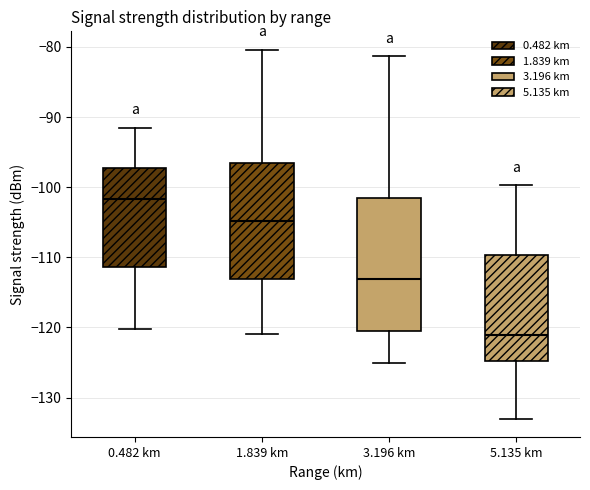

Reading left to right, transcribe this box plot: for each box, give where its median line is, the range the box spans, and where its two whiskers end, as read against the y-axis. The values are not printed on the chart, so give them approximately, as read against the axis.

0.482 km: median -102, box -111 to -97, whiskers -120 to -91
1.839 km: median -105, box -113 to -97, whiskers -121 to -80
3.196 km: median -113, box -120 to -102, whiskers -125 to -81
5.135 km: median -121, box -125 to -110, whiskers -133 to -100